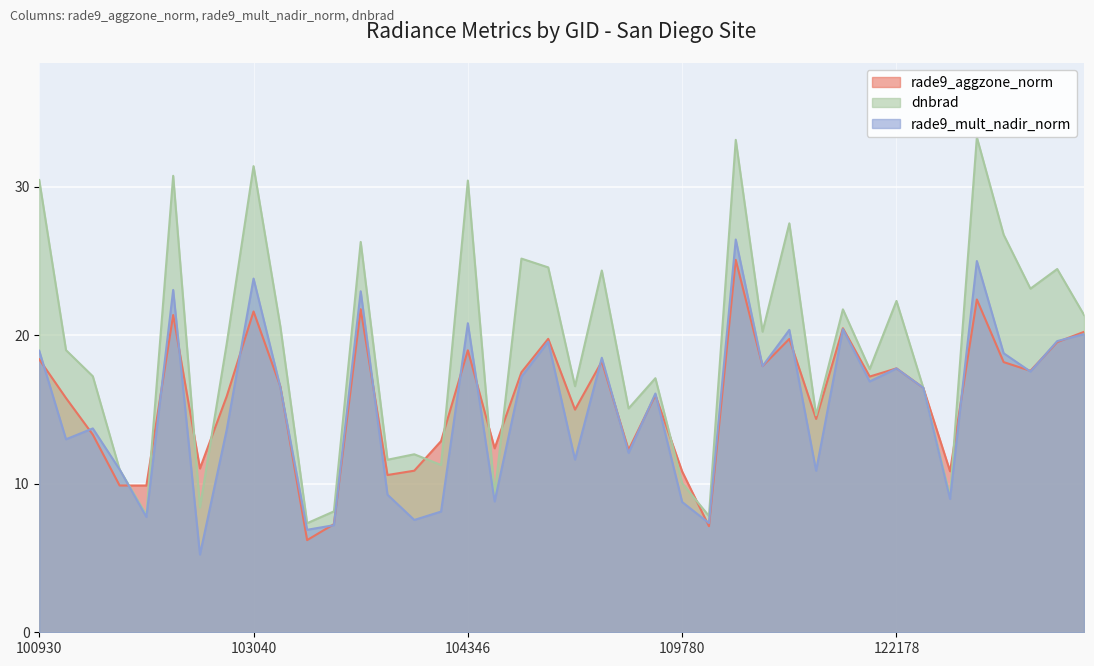

What value does the rade9_aggzone_norm series have at 103160?

16.6